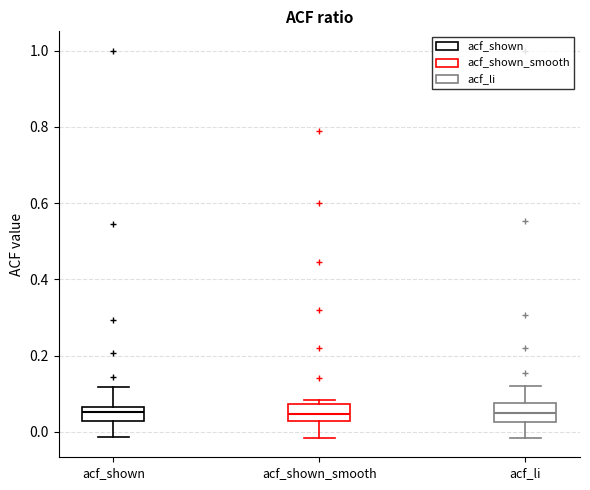

Reading left to right, transcribe this box plot: for each box, give where its median line is, the range the box spans, and where its two whiskers end, as read against the y-axis. The values are not printed on the chart, so give them approximately, as read against the axis.

acf_shown: median 0.06 (inside the box), box 0.02 to 0.06, whiskers -0.02 to 0.12
acf_shown_smooth: median 0.04, box 0.02 to 0.08, whiskers -0.02 to 0.08 (just above the box's upper edge)
acf_li: median 0.06, box 0.02 to 0.08, whiskers -0.02 to 0.12